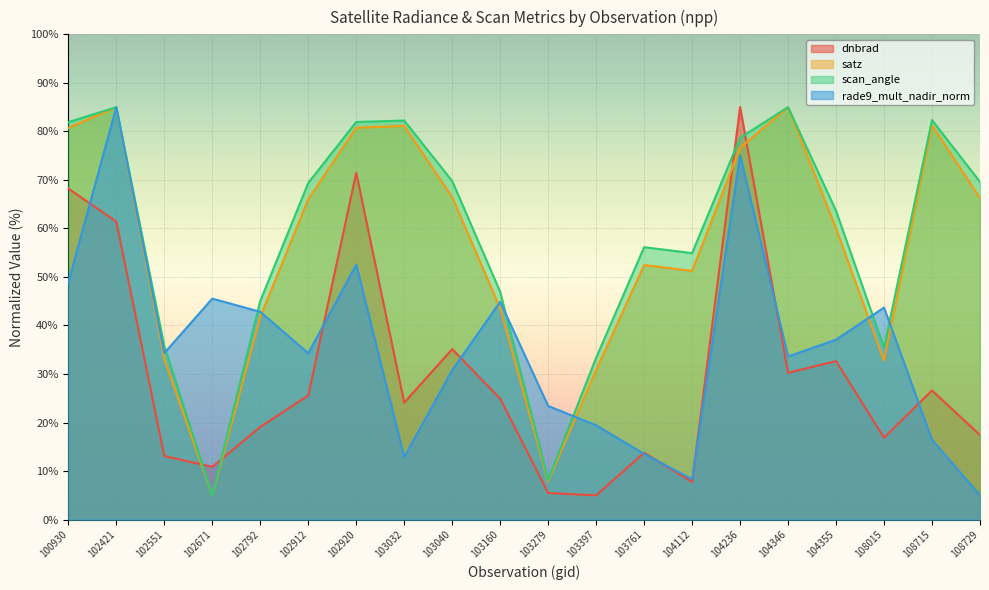

Which label corresponds to the smallest value in the chart?

103397